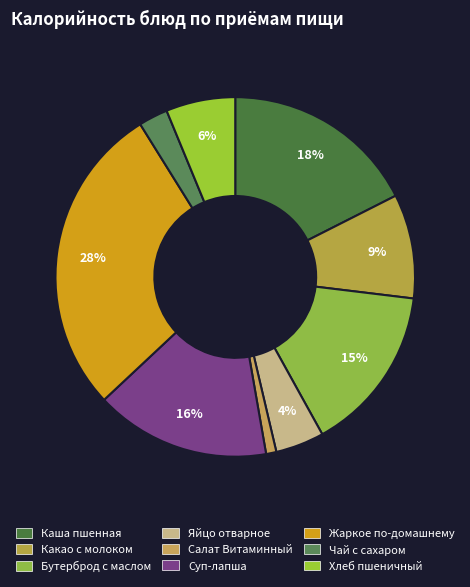

How many slices are in this pie chart?

9